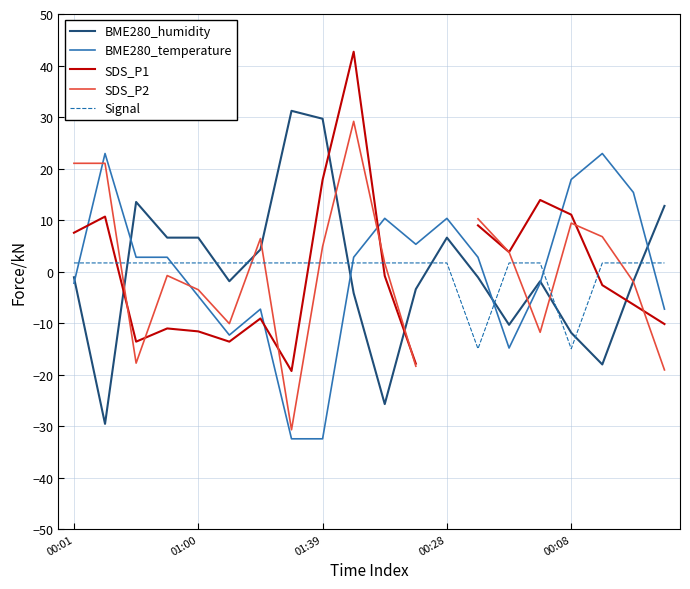

In SDS_P1, how many points are higher than both neighbors (excluding endpoints)?

5